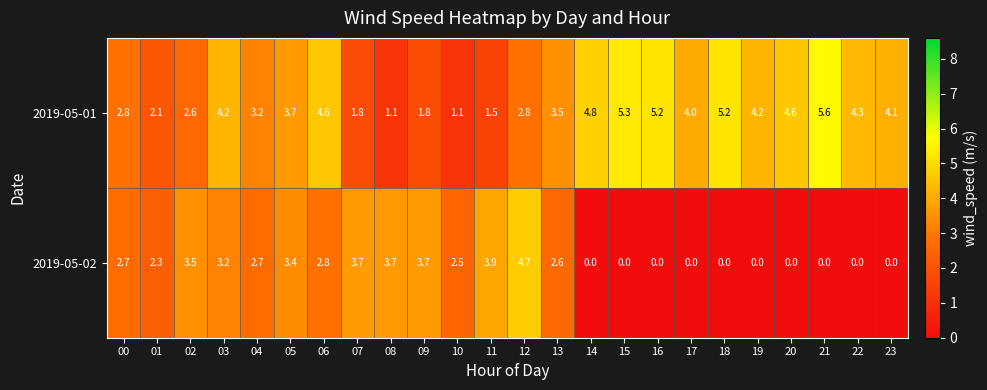

What is the average value of the 2019-05-02 series?

1.9